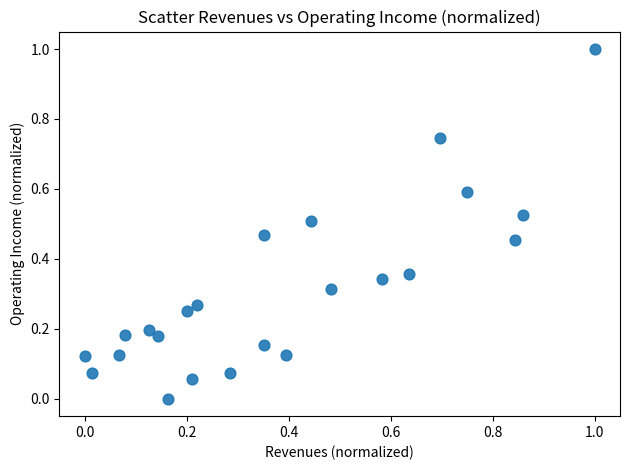

What is the range of X values (max minus min)?

1.0